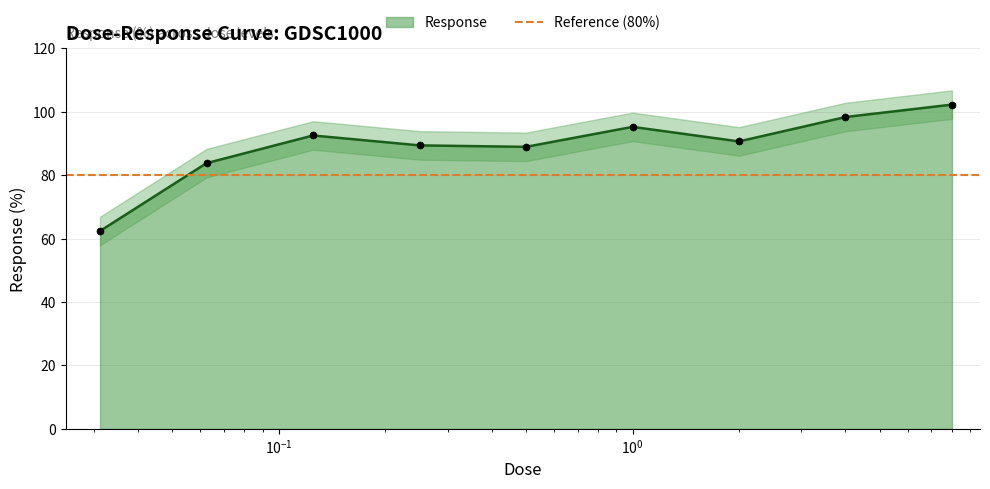

What position from the left is 0.03125?

1